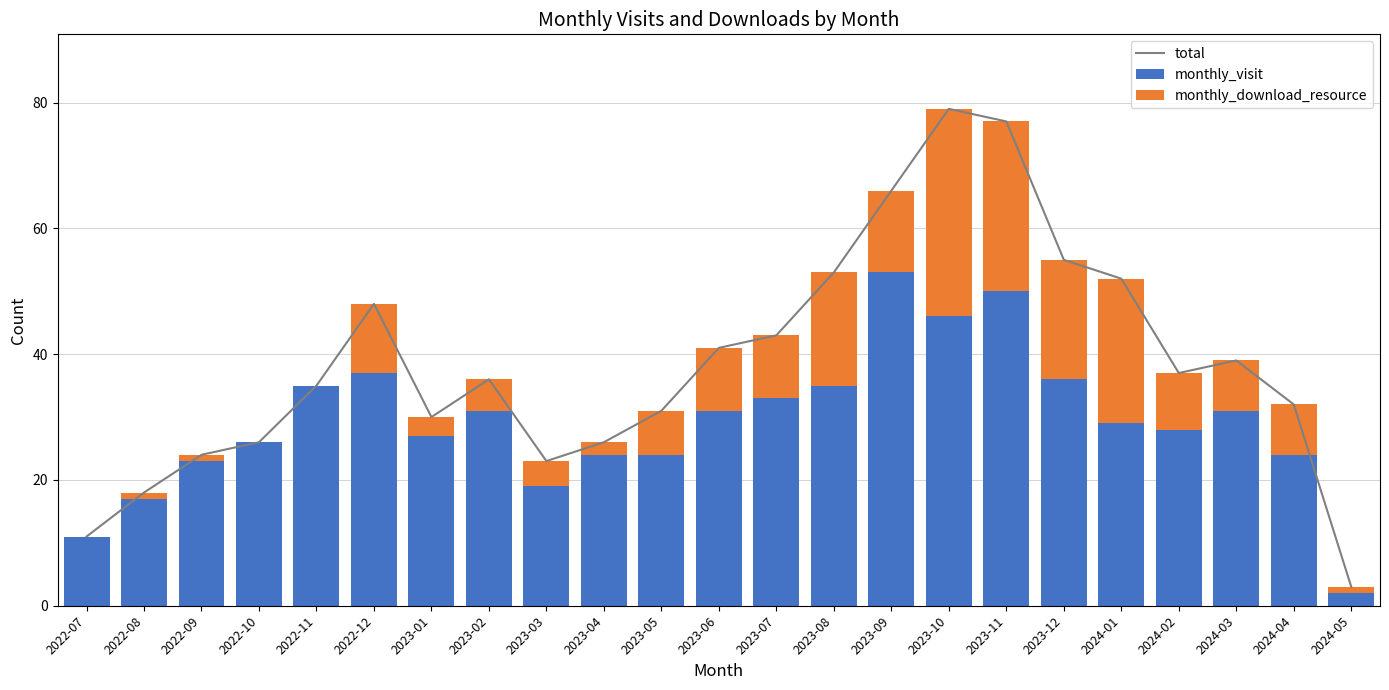

How many categories are shown in the chart?

23